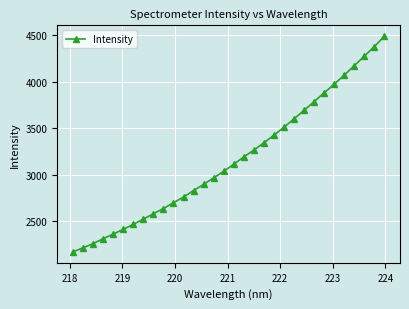

What is the maximum value shown in the chart?

4492.6